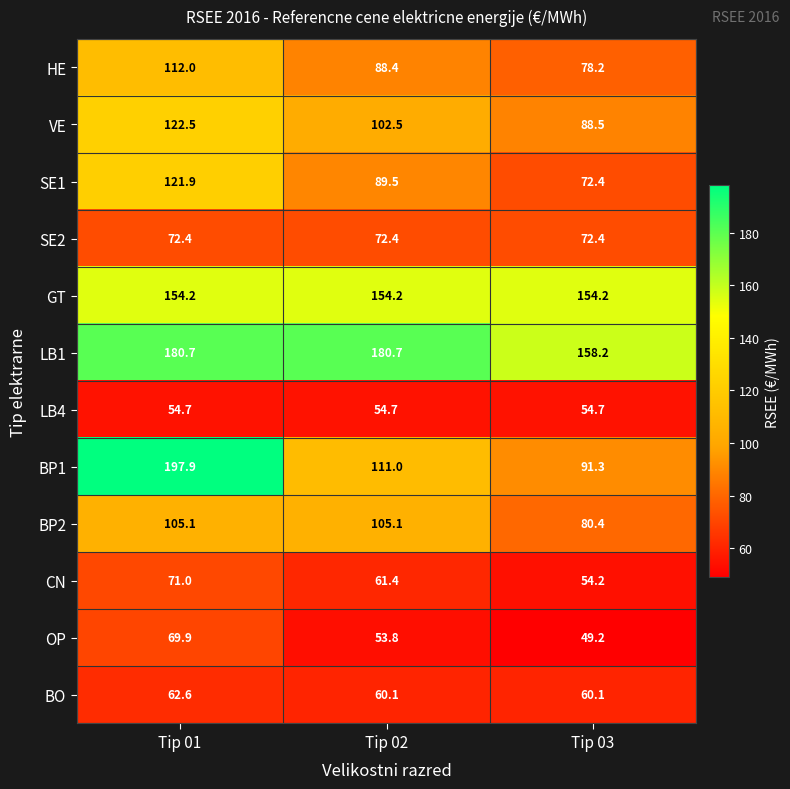

Where does the VE series first go above 102?

Tip 01